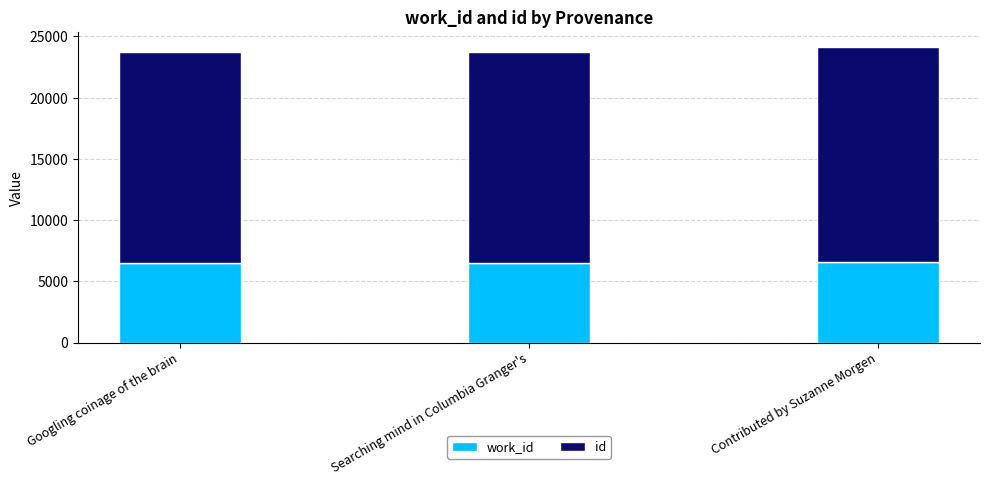

What is the total value across all series at Contributed by Suzanne Morgen?

24165